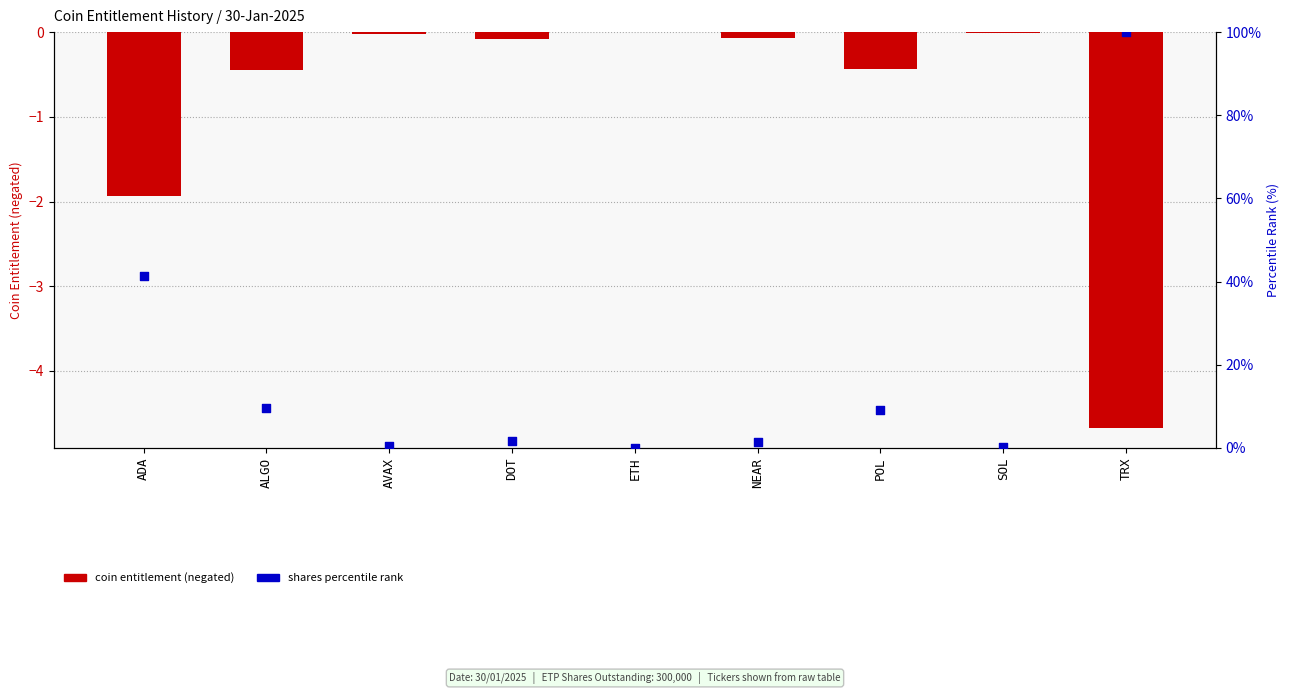

At how many categories does at least one series exceed 79?

1